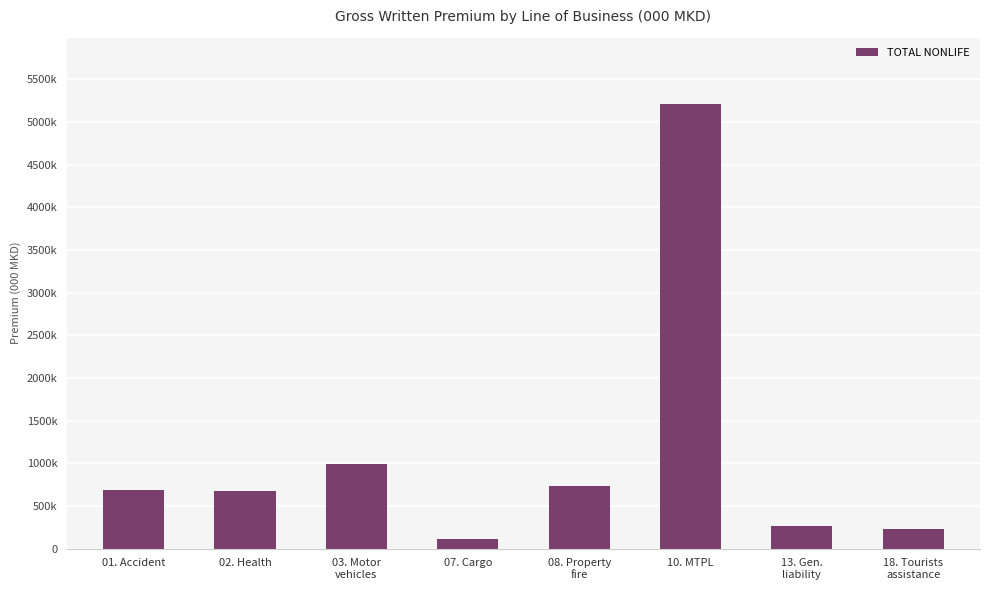

Is it true that the value at 08. Property
fire is 508196?

False